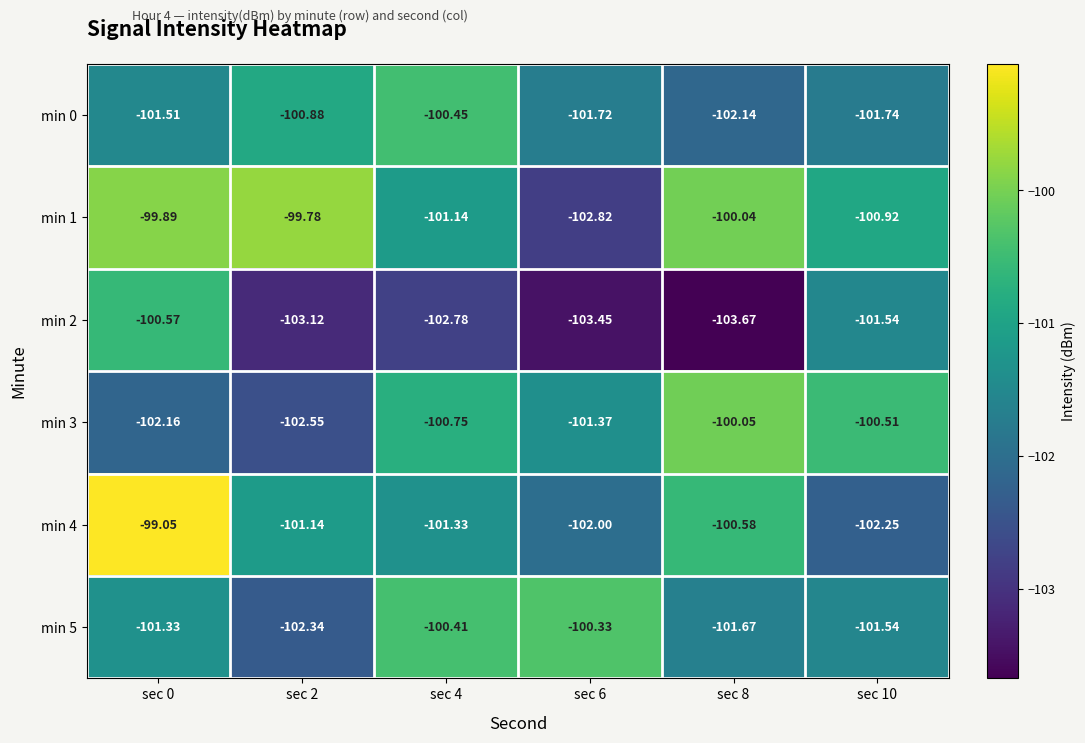

Is the value of min 0 at sec 4 greater than the value of min 3 at sec 6?

Yes